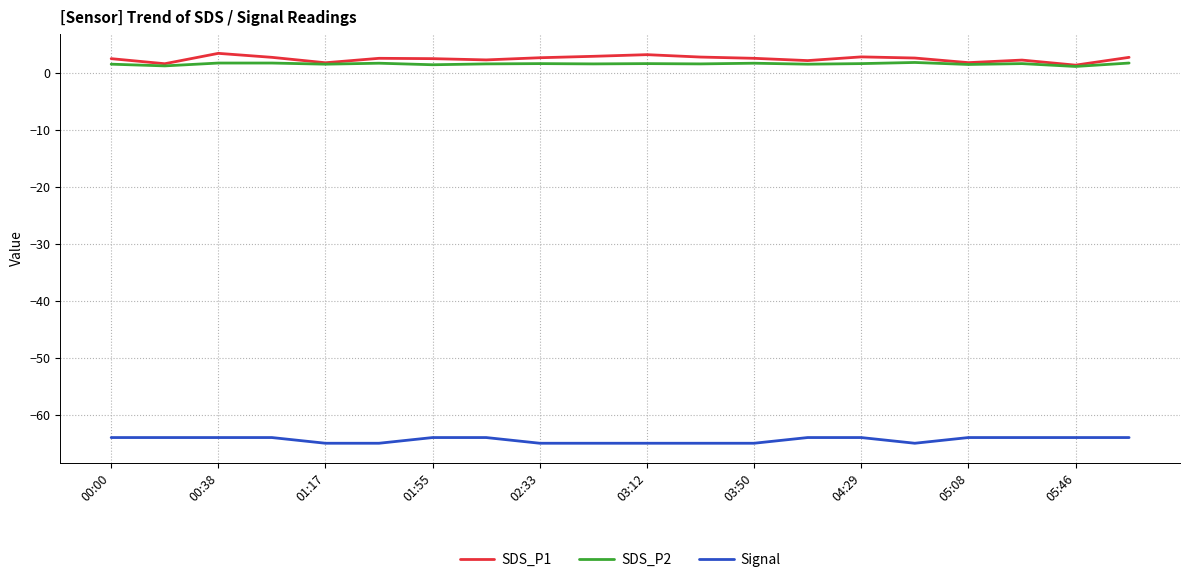

What is the maximum value shown in the chart?

3.4